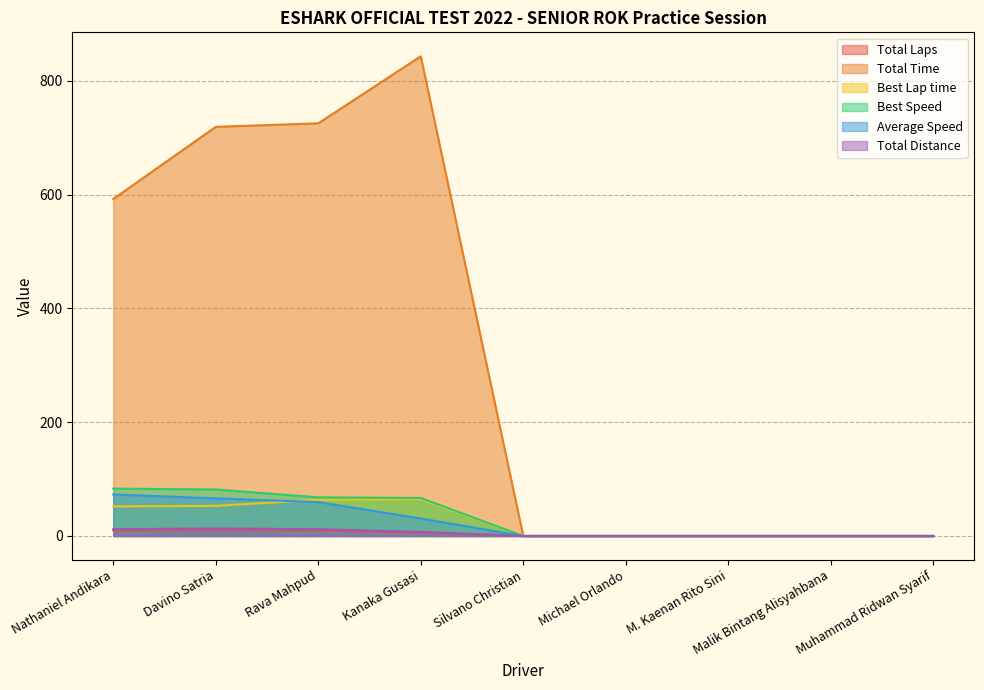

What position from the left is Nathaniel Andikara?

1